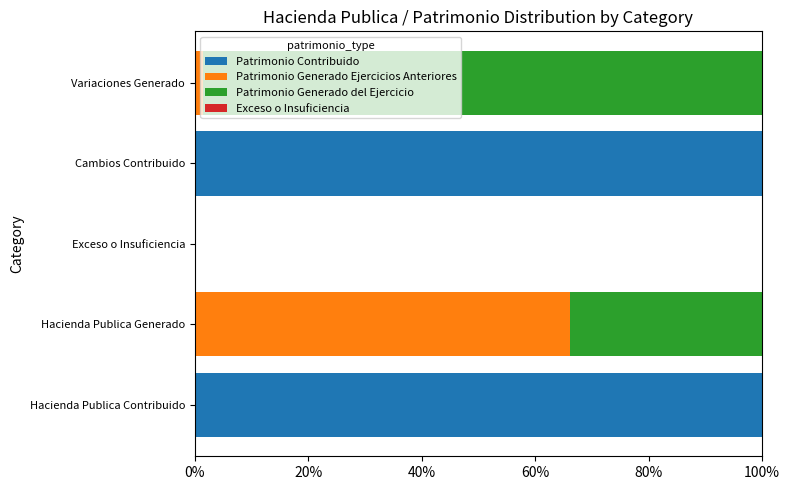

What is the total value across all series at Cambios Contribuido?

100.0